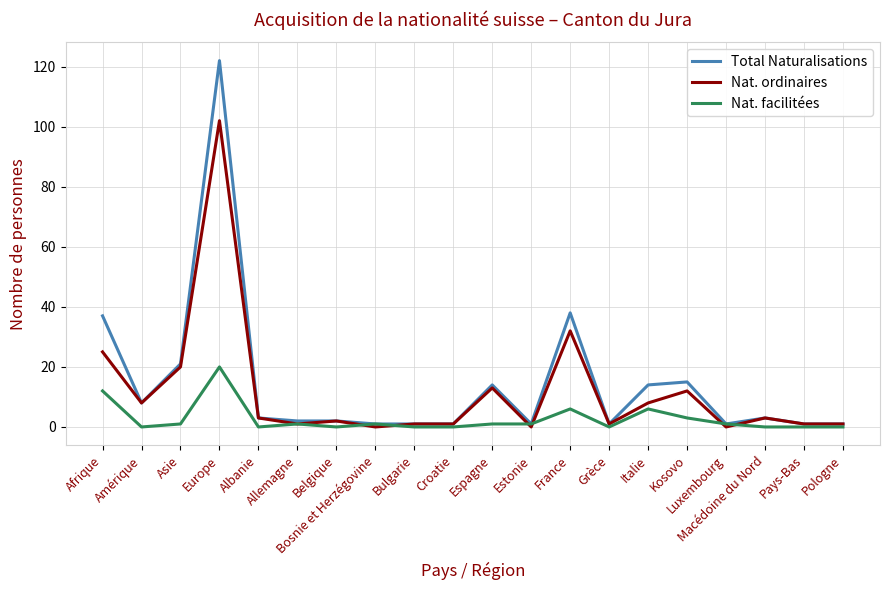

What is the sum of all Nat. ordinaires values?

234